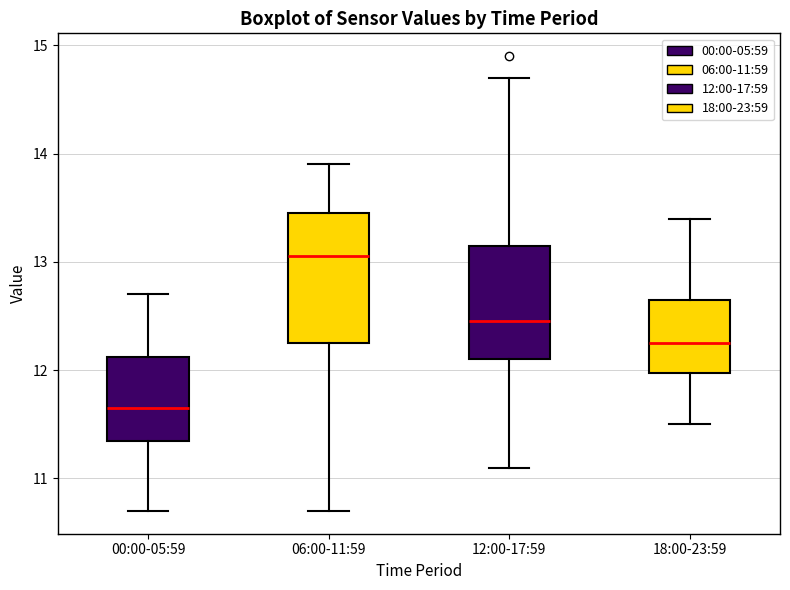

Reading left to right, read every box against the y-axis: the position of its median line, the range the box covers, and the ends of its whiskers. The values are not printed on the chart, so give them approximately, as read against the axis.

00:00-05:59: median 11.7, box 11.4 to 12.1, whiskers 10.7 to 12.7
06:00-11:59: median 13.1, box 12.3 to 13.5, whiskers 10.7 to 13.9
12:00-17:59: median 12.5, box 12.1 to 13.2, whiskers 11.1 to 14.7
18:00-23:59: median 12.3, box 12.0 to 12.7, whiskers 11.5 to 13.4